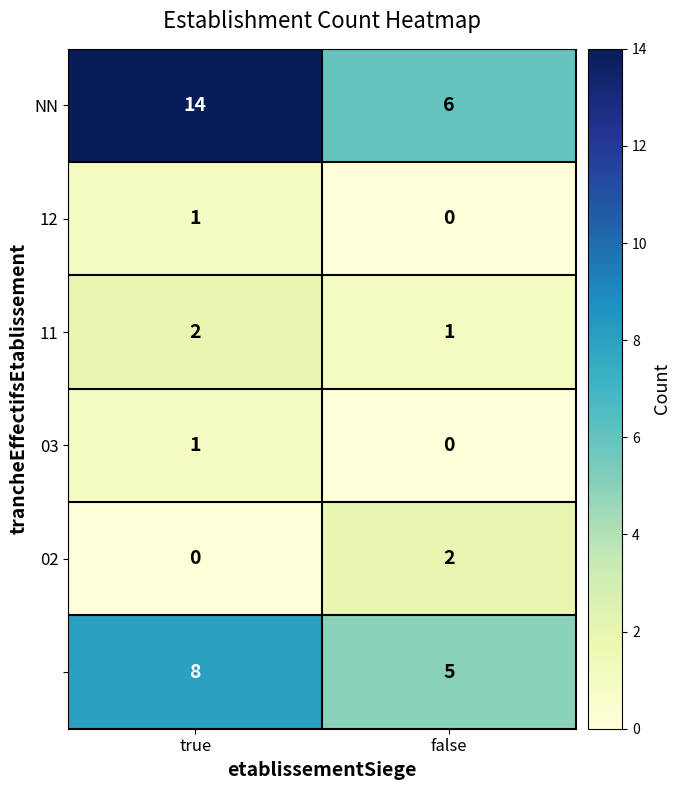

What is the total value across all series at true?

26